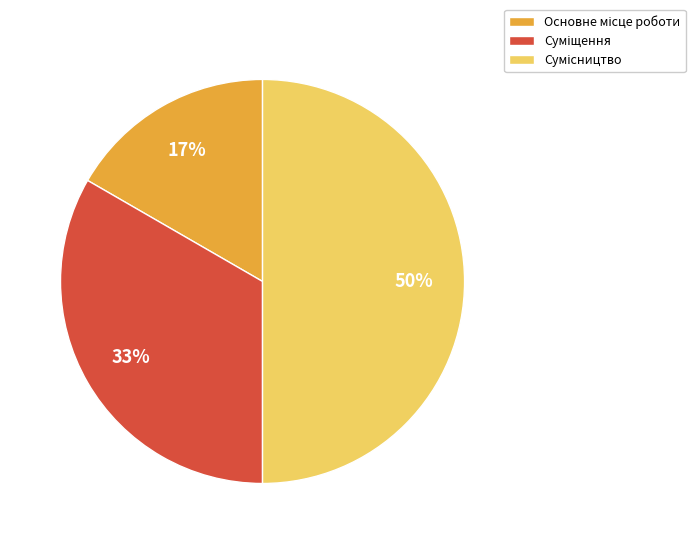

To the nearest percent, what is the average slice percentage?

33%